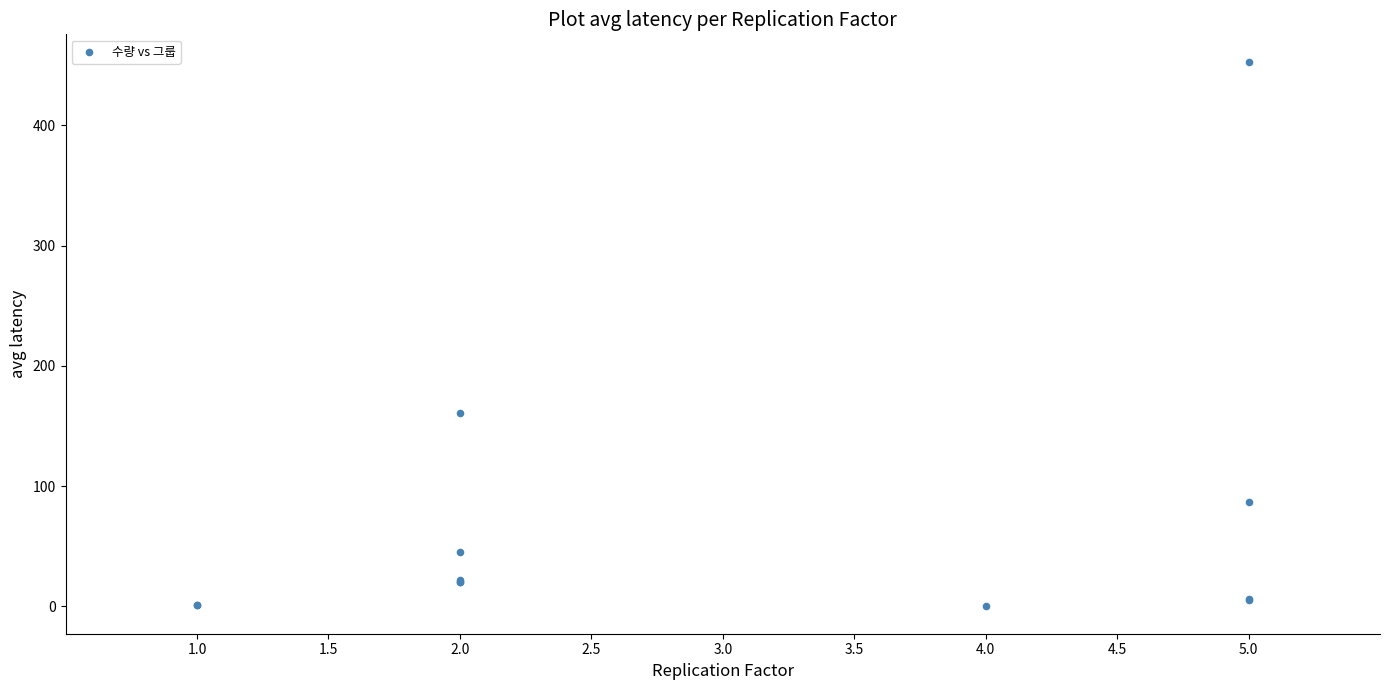

What Y value in the scatter plot is closest to 226?

161